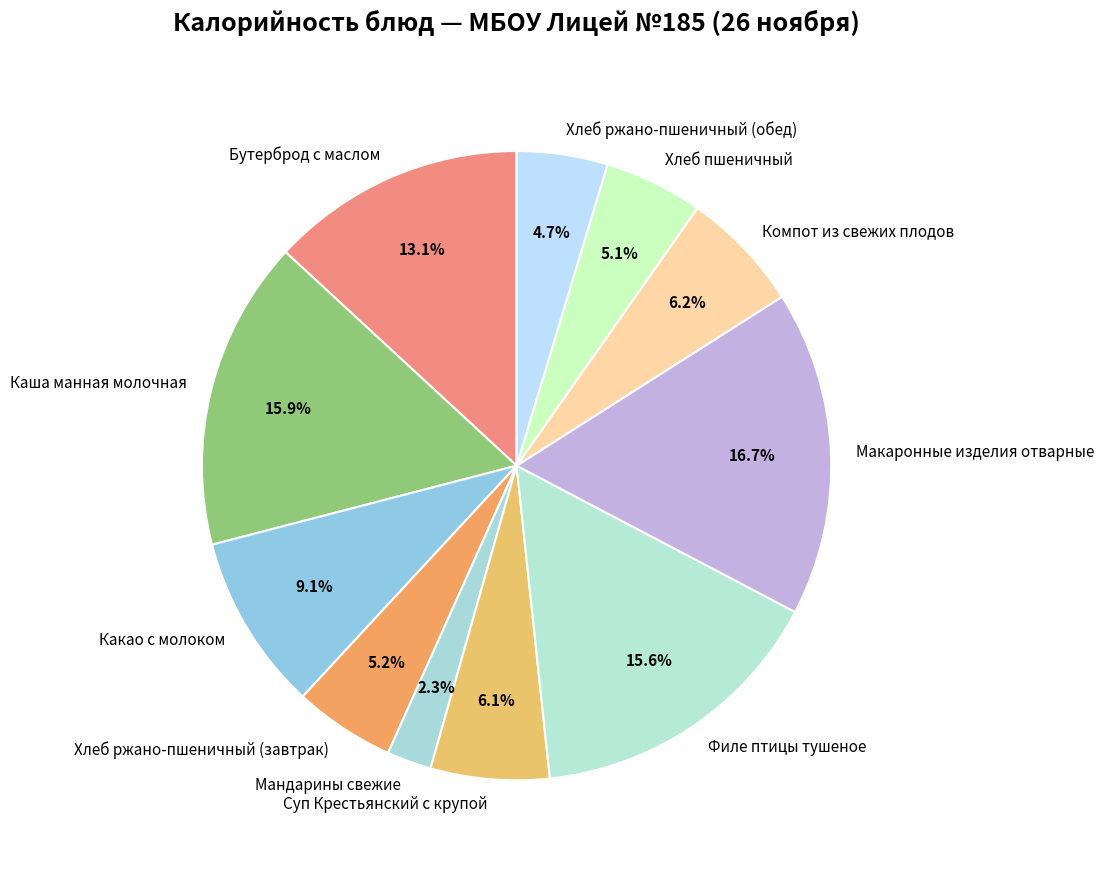

Which slice is the smallest?

Мандарины свежие